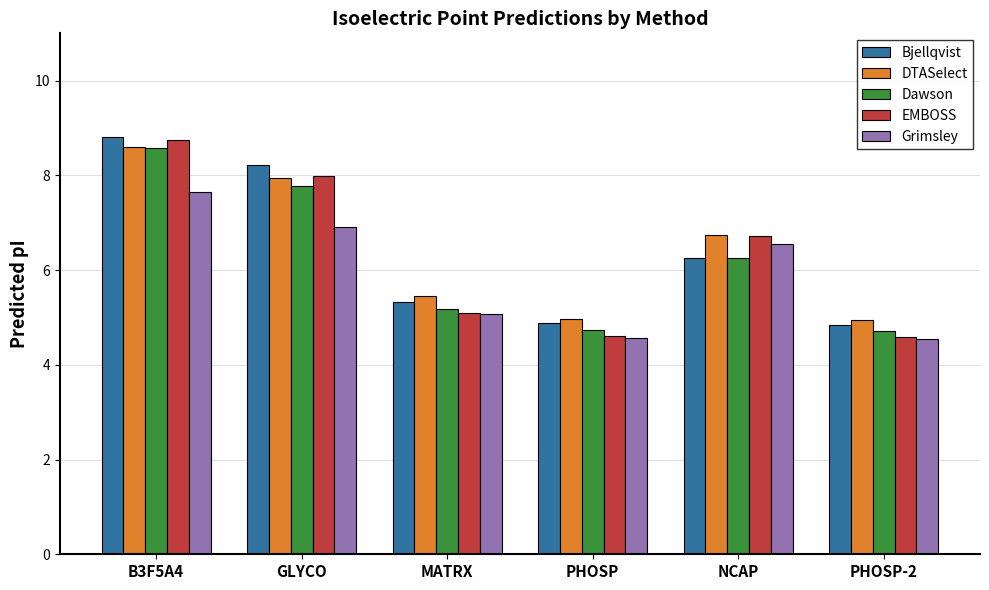

Which series has the largest range (max minus min)?

EMBOSS